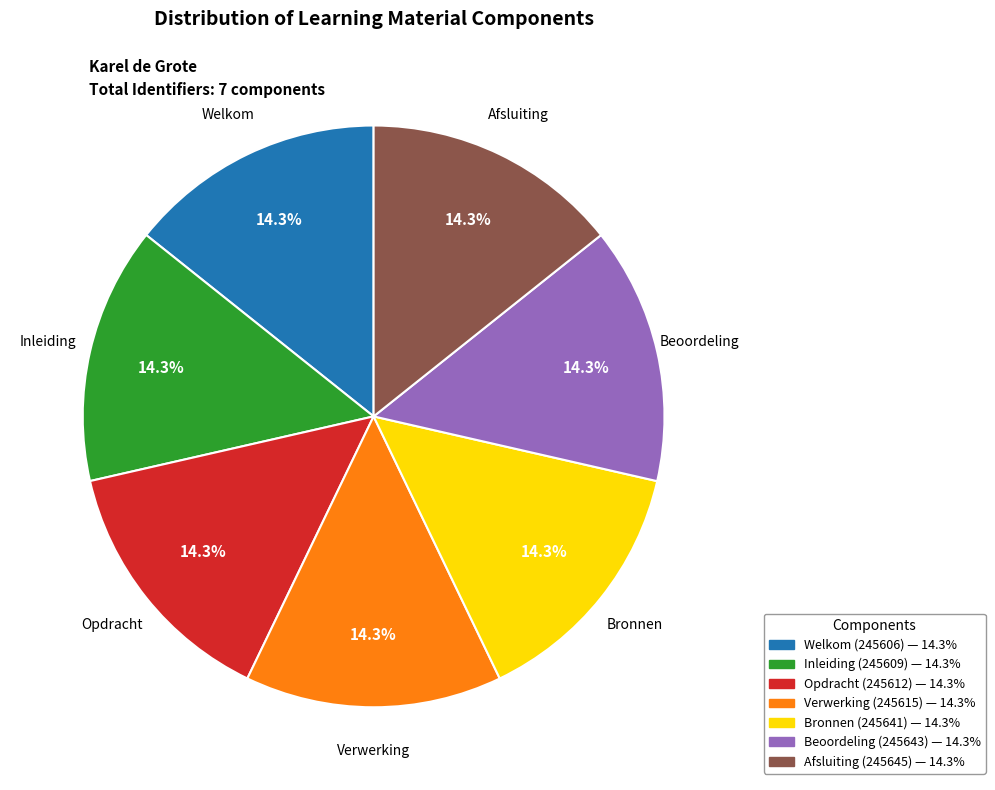

How many segments does this pie chart have?

7